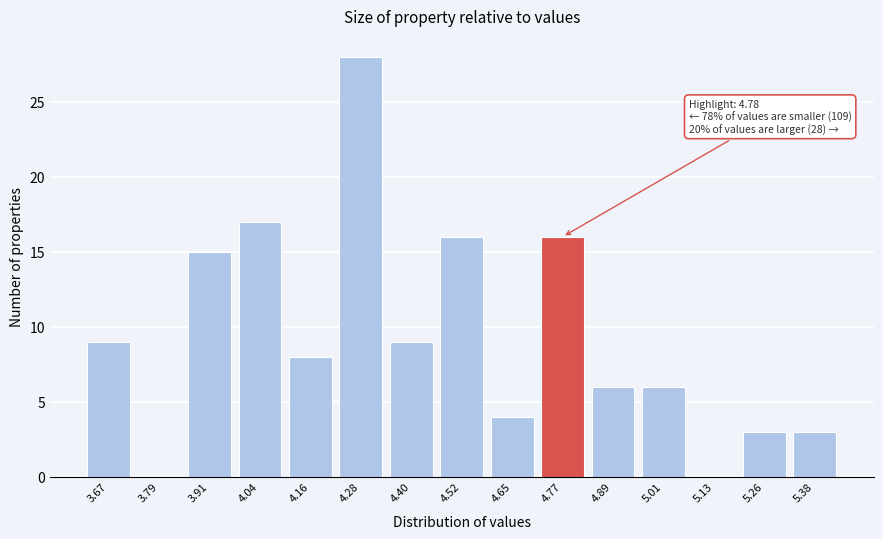

Reading left to right, list all the values displayed in this chart.

3.67=9	3.79=0	3.91=15	4.04=17	4.16=8	4.28=28	4.40=9	4.52=16	4.65=4	4.77=16	4.89=6	5.01=6	5.13=0	5.26=3	5.38=3